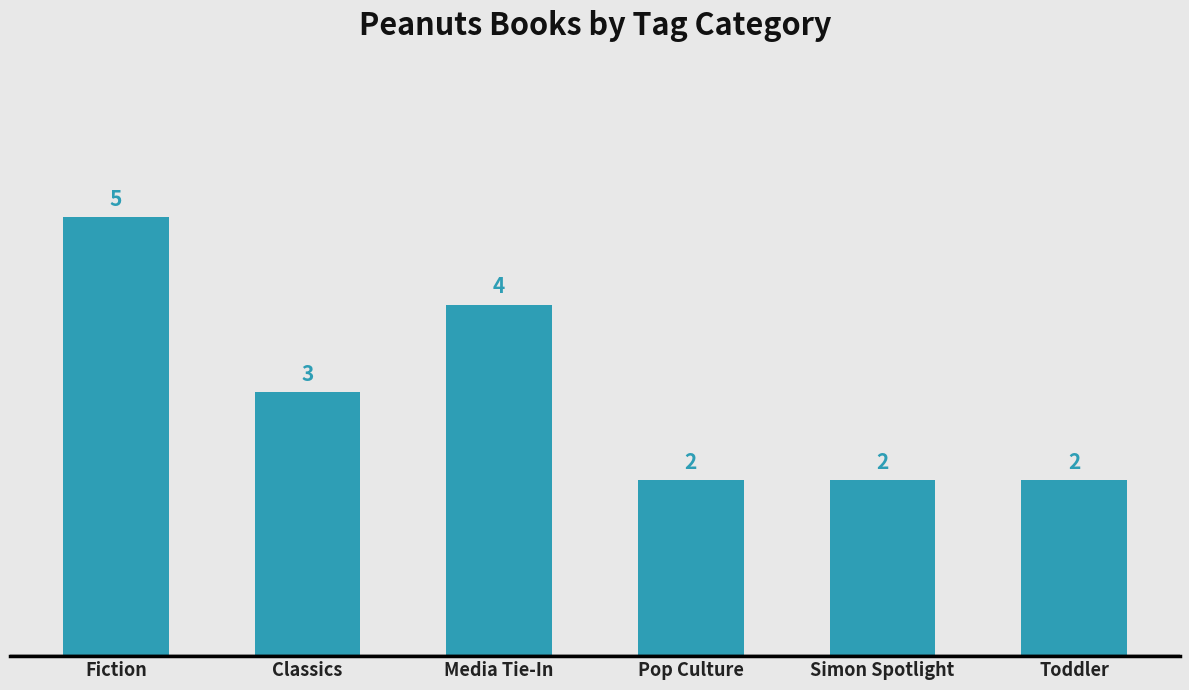

Count the number of data series in this chart.

1